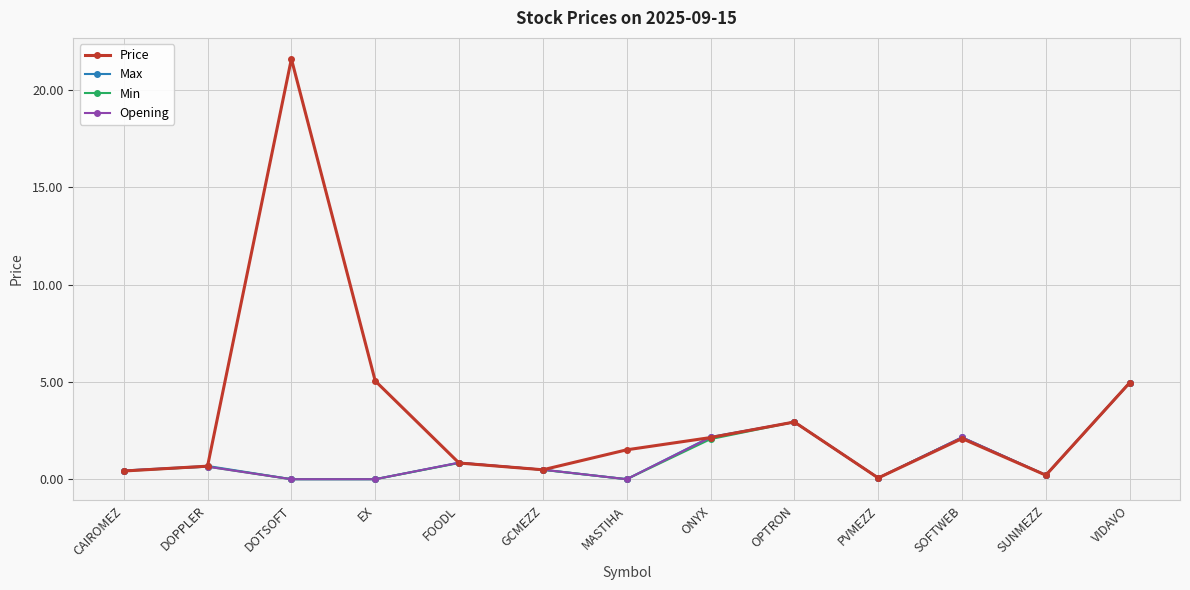

Read the Opening value at FOODL.

0.8